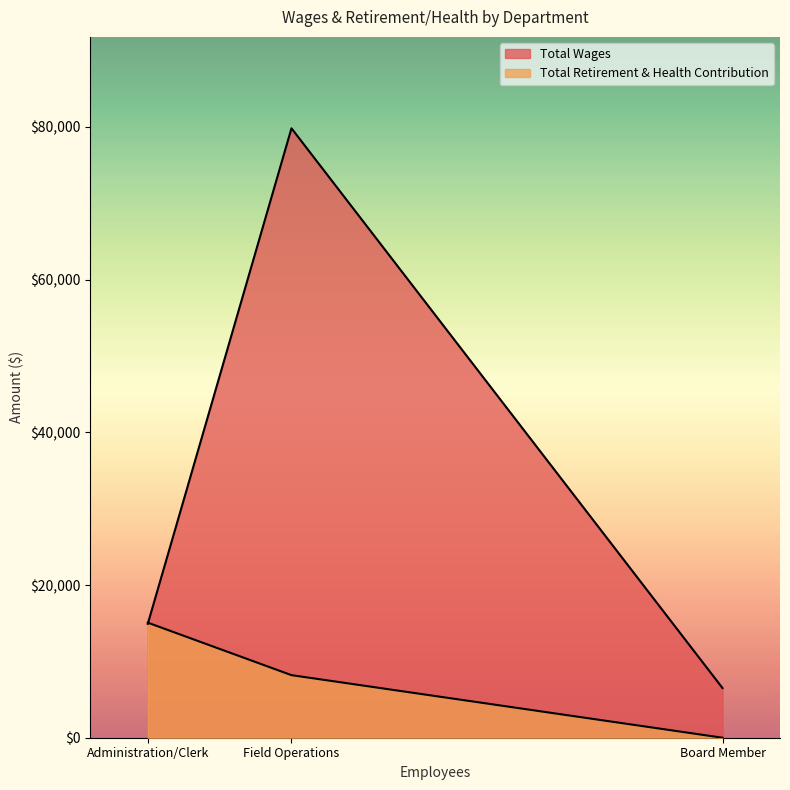

Is the value of Total Wages at Field Operations greater than the value of Total Retirement & Health Contribution at Field Operations?

Yes